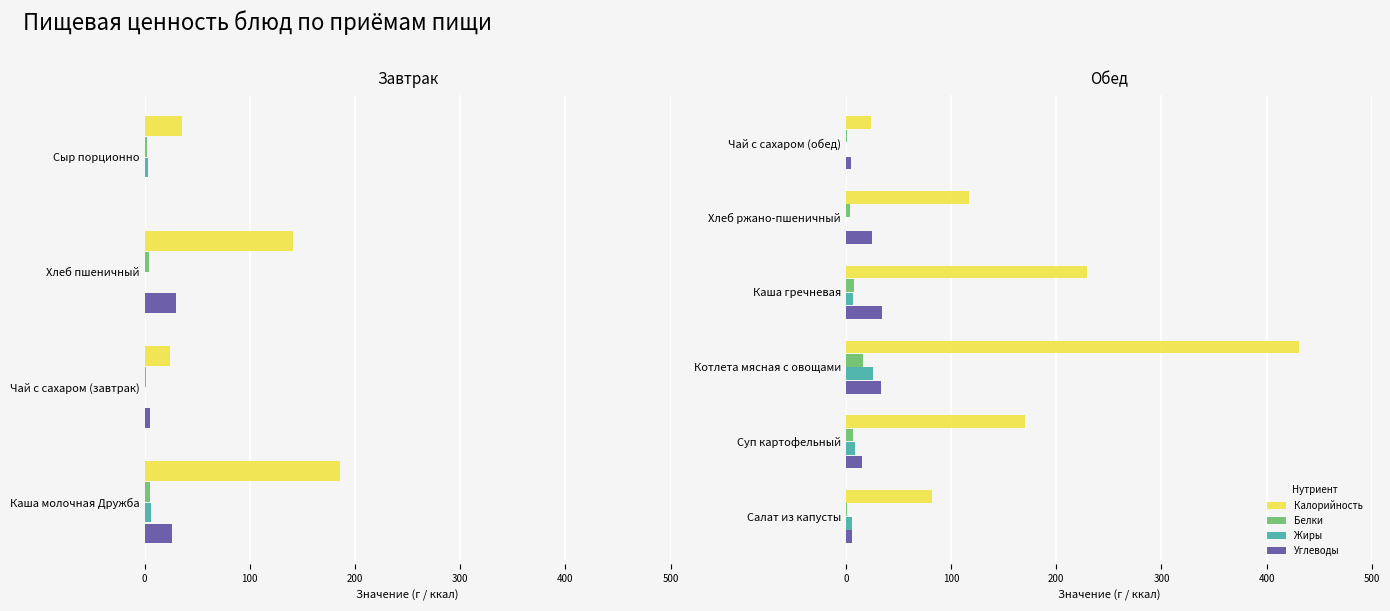

What value does the Жиры series have at Суп картофельный?

9.0